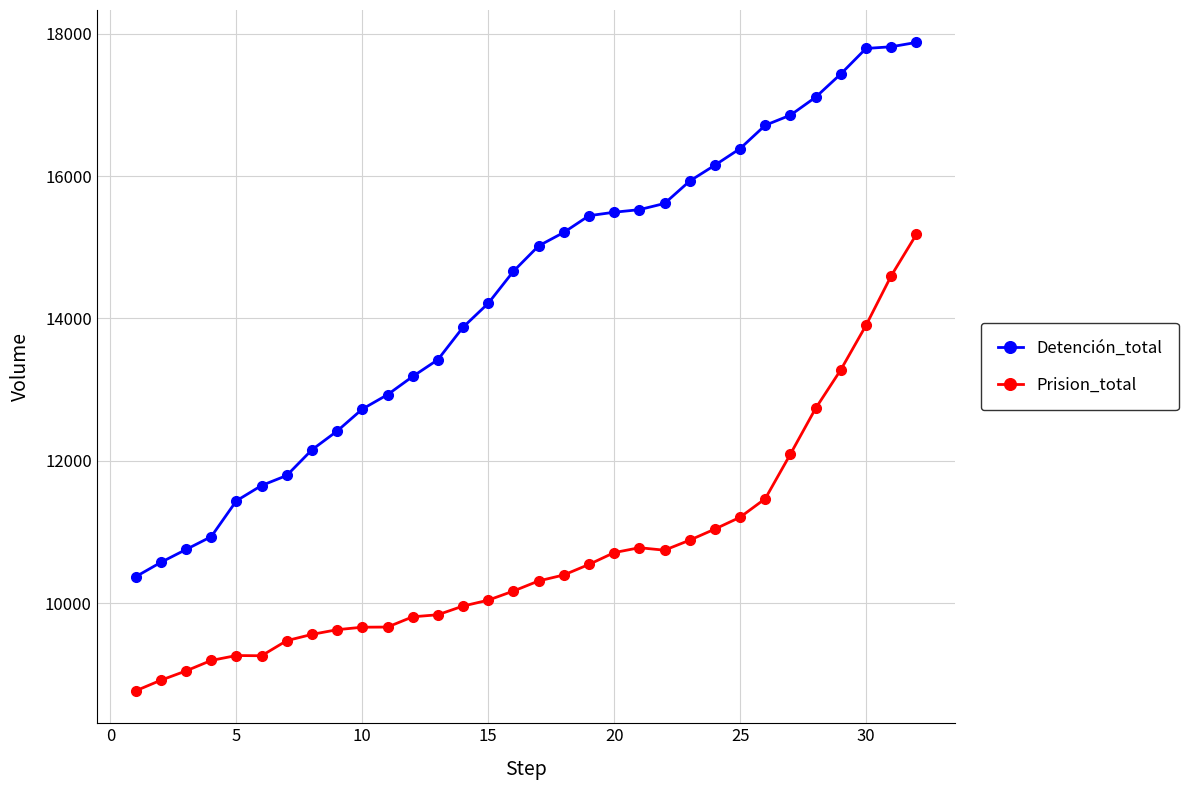

What is the value of the Prision_total point at the 10th from the left?

9662